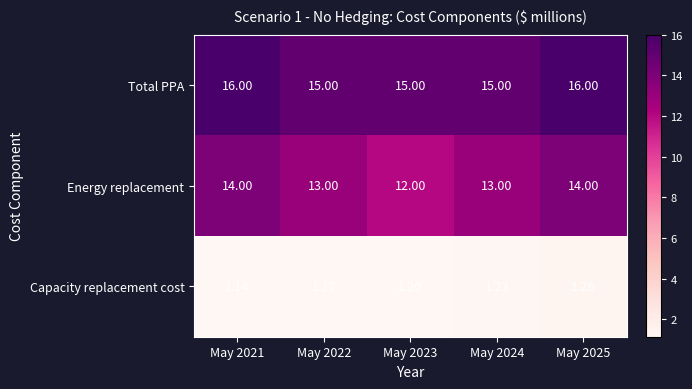

At how many categories does at least one series exceed 2?

5